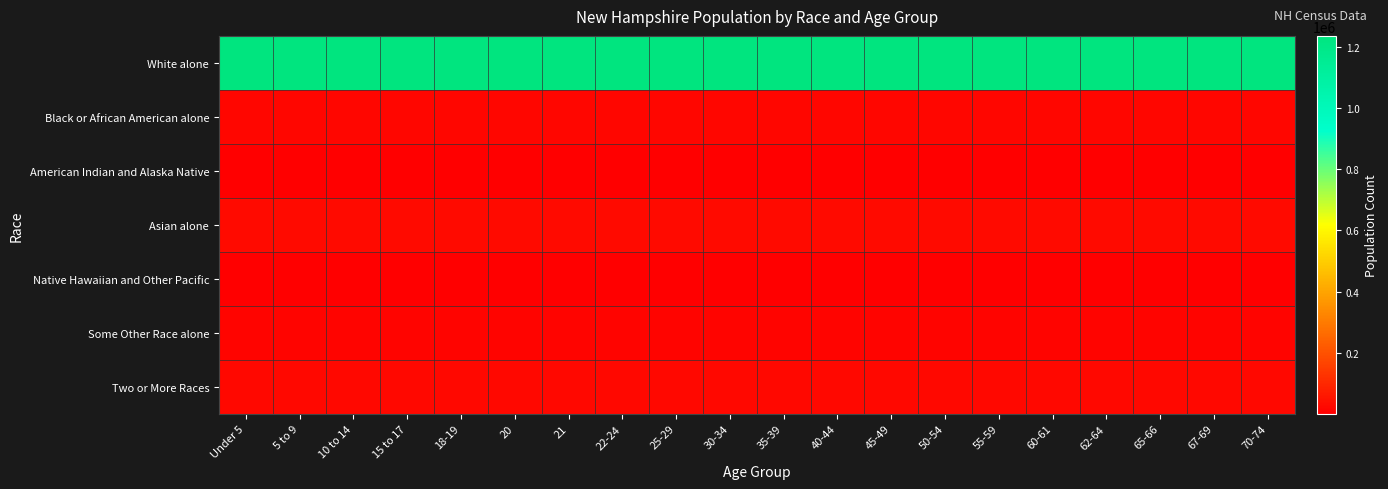

Reading left to right, extract all data points from this chart.

White alone: Under 5=1236050	5 to 9=1236050	10 to 14=1236050	15 to 17=1236050	18-19=1236050	20=1236050	21=1236050	22-24=1236050	25-29=1236050	30-34=1236050	35-39=1236050	40-44=1236050	45-49=1236050	50-54=1236050	55-59=1236050	60-61=1236050	62-64=1236050	65-66=1236050	67-69=1236050	70-74=1236050
Black or African American alone: Under 5=15035	5 to 9=15035	10 to 14=15035	15 to 17=15035	18-19=15035	20=15035	21=15035	22-24=15035	25-29=15035	30-34=15035	35-39=15035	40-44=15035	45-49=15035	50-54=15035	55-59=15035	60-61=15035	62-64=15035	65-66=15035	67-69=15035	70-74=15035
American Indian and Alaska Native: Under 5=3150	5 to 9=3150	10 to 14=3150	15 to 17=3150	18-19=3150	20=3150	21=3150	22-24=3150	25-29=3150	30-34=3150	35-39=3150	40-44=3150	45-49=3150	50-54=3150	55-59=3150	60-61=3150	62-64=3150	65-66=3150	67-69=3150	70-74=3150
Asian alone: Under 5=28407	5 to 9=28407	10 to 14=28407	15 to 17=28407	18-19=28407	20=28407	21=28407	22-24=28407	25-29=28407	30-34=28407	35-39=28407	40-44=28407	45-49=28407	50-54=28407	55-59=28407	60-61=28407	62-64=28407	65-66=28407	67-69=28407	70-74=28407
Native Hawaiian and Other Pacific: Under 5=384	5 to 9=384	10 to 14=384	15 to 17=384	18-19=384	20=384	21=384	22-24=384	25-29=384	30-34=384	35-39=384	40-44=384	45-49=384	50-54=384	55-59=384	60-61=384	62-64=384	65-66=384	67-69=384	70-74=384
Some Other Race alone: Under 5=12062	5 to 9=12062	10 to 14=12062	15 to 17=12062	18-19=12062	20=12062	21=12062	22-24=12062	25-29=12062	30-34=12062	35-39=12062	40-44=12062	45-49=12062	50-54=12062	55-59=12062	60-61=12062	62-64=12062	65-66=12062	67-69=12062	70-74=12062
Two or More Races: Under 5=21382	5 to 9=21382	10 to 14=21382	15 to 17=21382	18-19=21382	20=21382	21=21382	22-24=21382	25-29=21382	30-34=21382	35-39=21382	40-44=21382	45-49=21382	50-54=21382	55-59=21382	60-61=21382	62-64=21382	65-66=21382	67-69=21382	70-74=21382